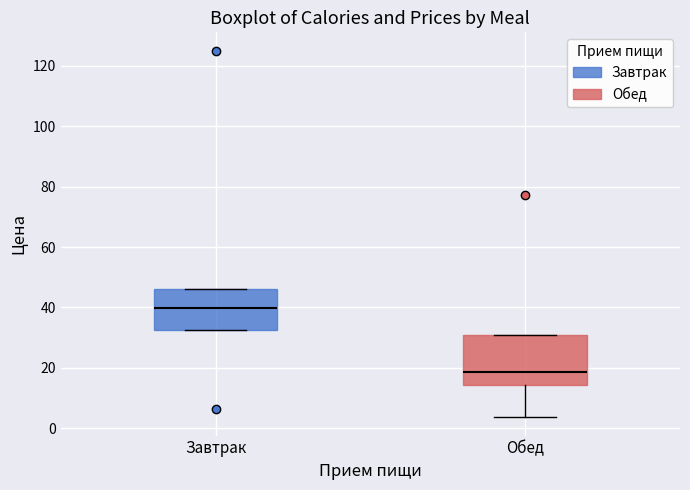

Reading left to right, read every box against the y-axis: the position of its median line, the range the box covers, and the ends of its whiskers. The values are not printed on the chart, so give them approximately, as read against the axis.

Завтрак: median 40, box 32 to 46, whiskers 32 to 46
Обед: median 18, box 14 to 30, whiskers 4 to 30